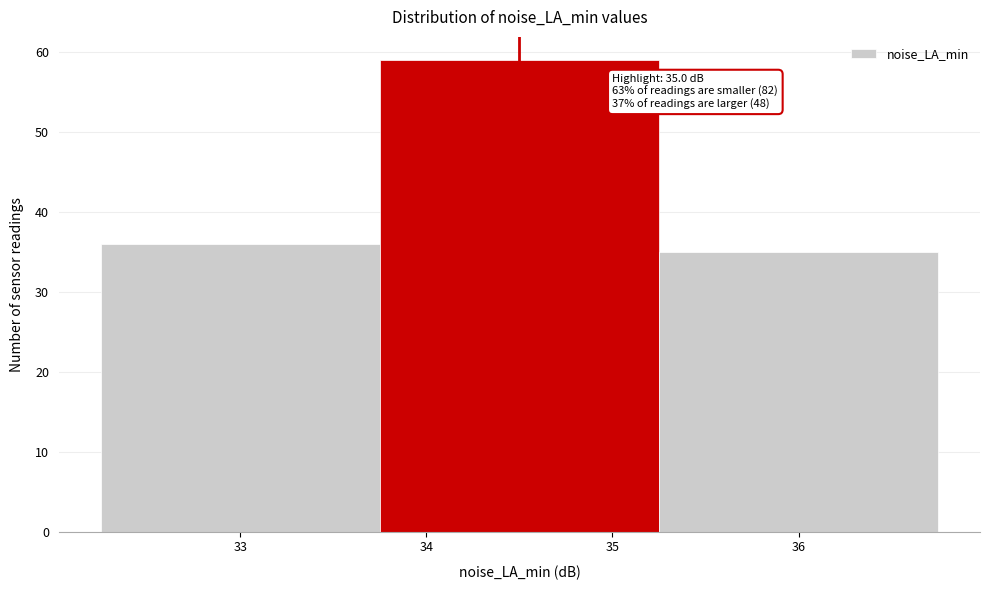

Which range on the x-axis has the tallest bar?

33.75 to 35.25